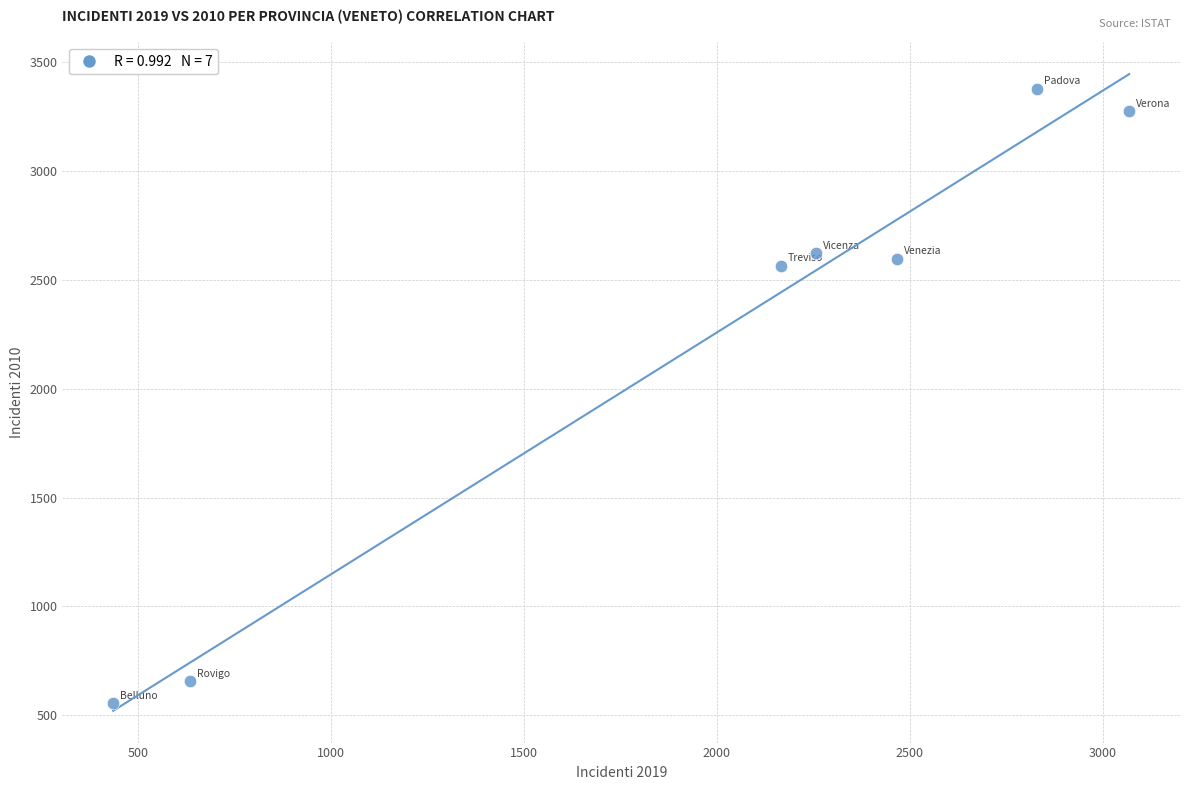

What is the range of Y values (max minus min)?

2825